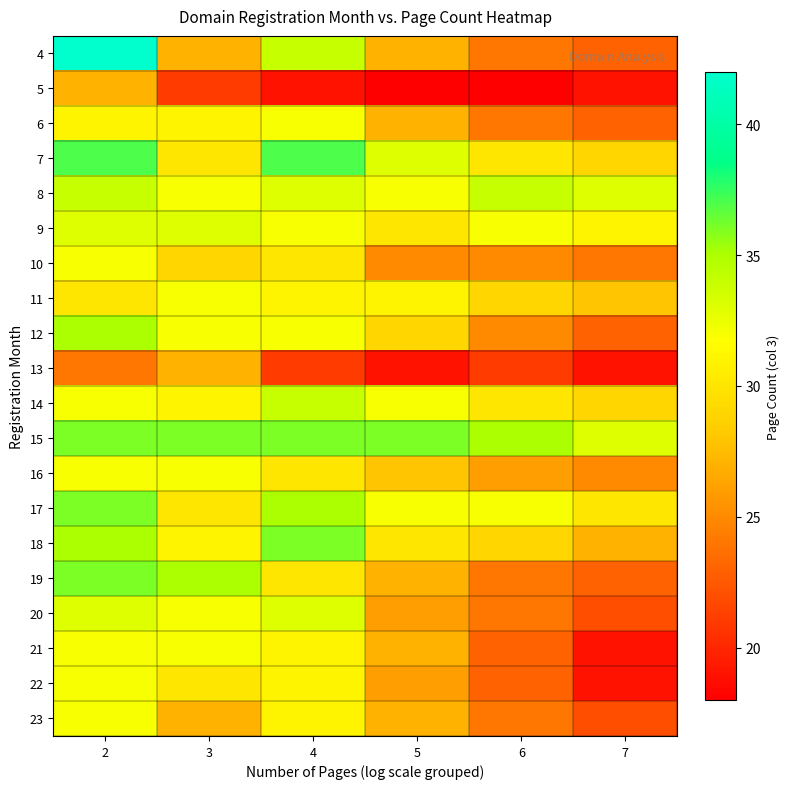

Which series has the largest range (max minus min)?

4